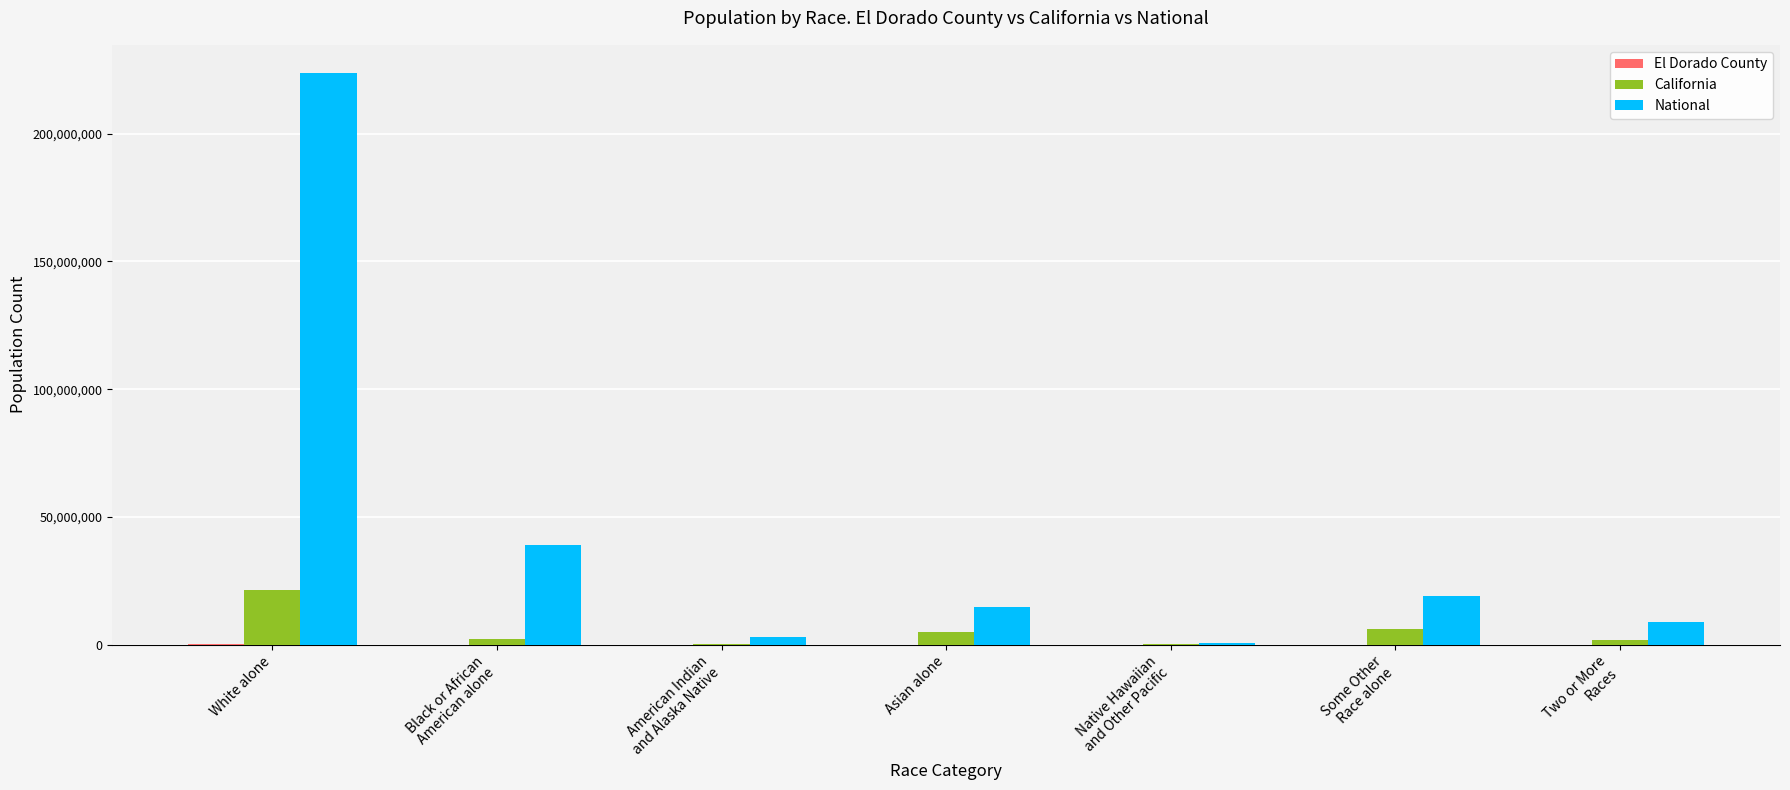

What is the maximum value shown in the chart?

223553265